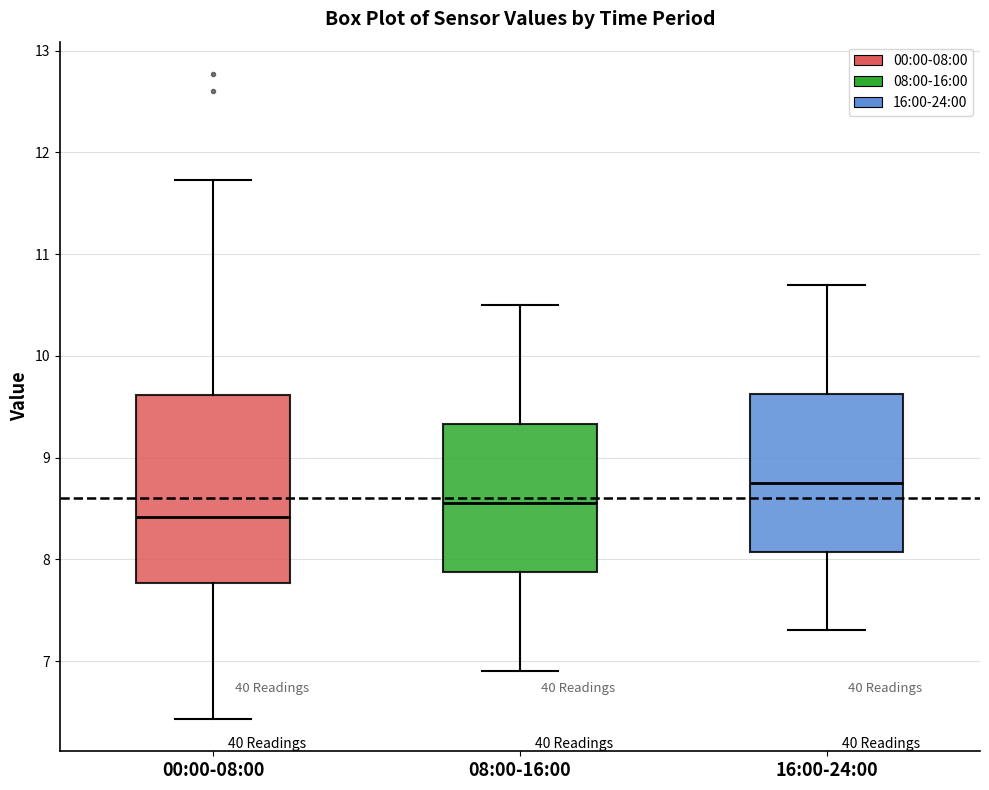

Which box's median line is the lowest?

00:00-08:00